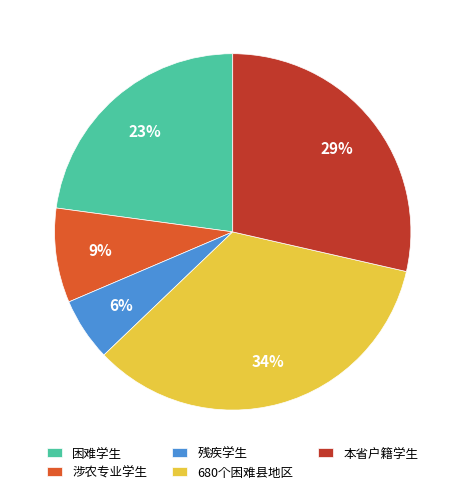

How many slices are in this pie chart?

5